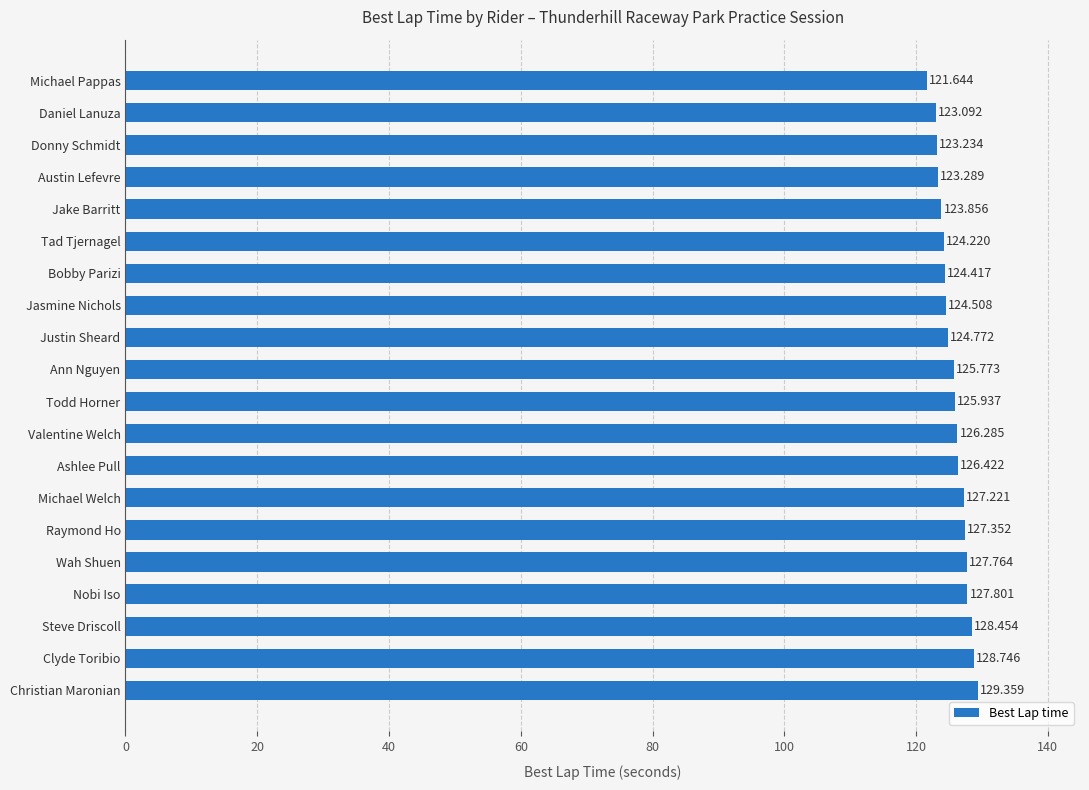

At which label is the value closest to 125?

Justin Sheard